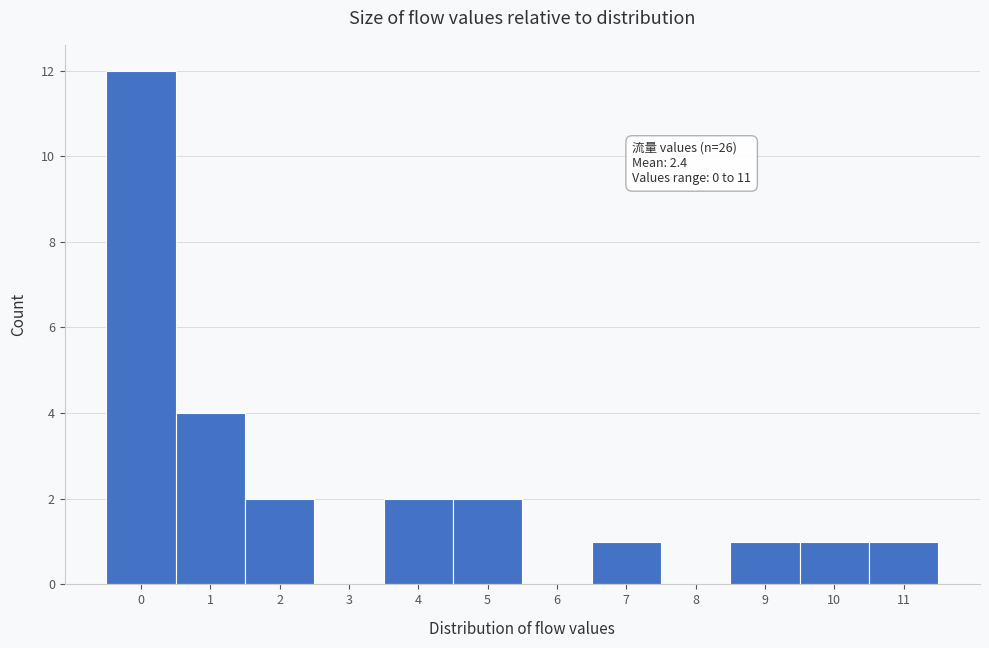

Which range on the x-axis has the tallest bar?

-0.5 to 0.5